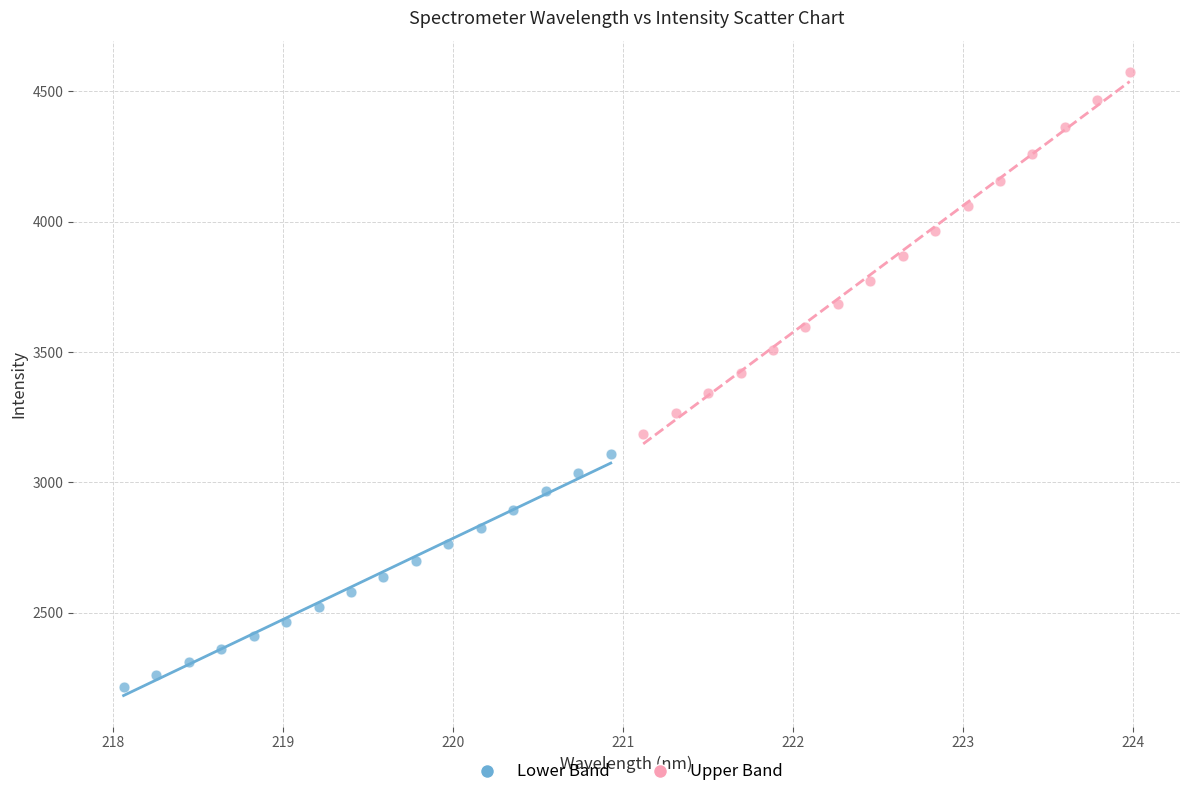

Which series contains the highest Y value?

Upper Band